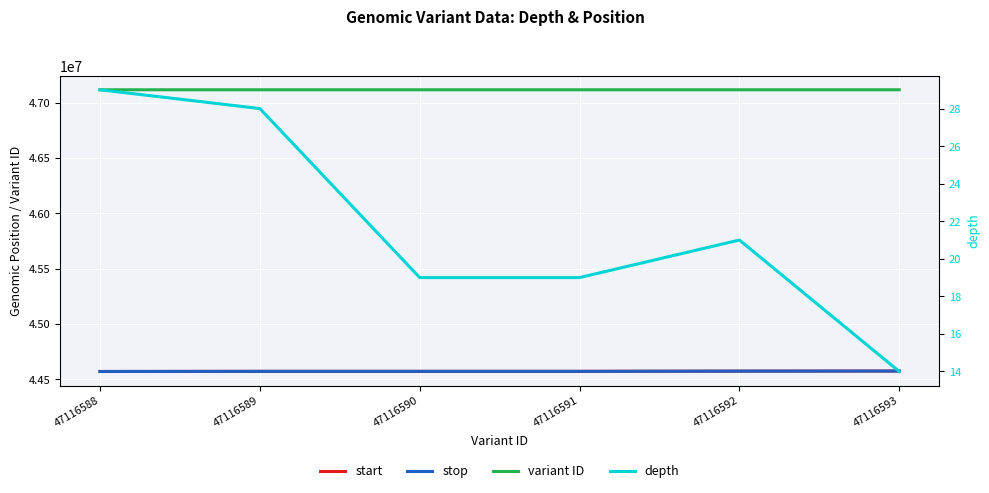

What is the difference between the maximum and minimum values in the variant ID series?

5